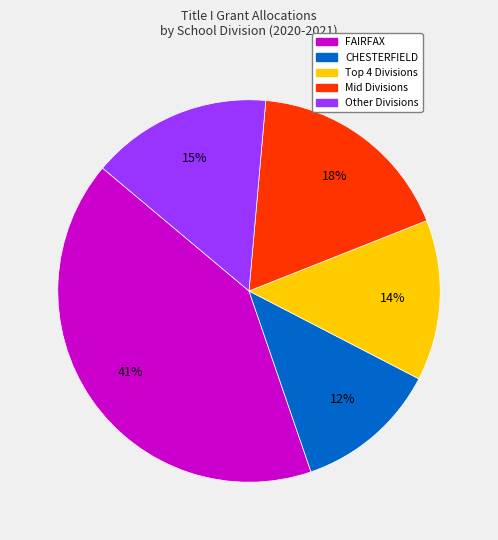

To the nearest percent, what is the average slice percentage?

20%